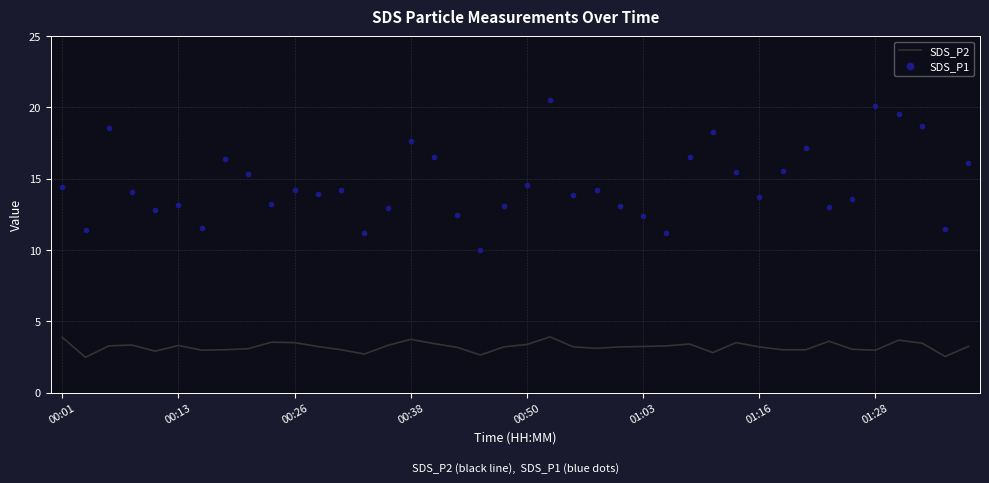

Which series has the largest range (max minus min)?

SDS_P1